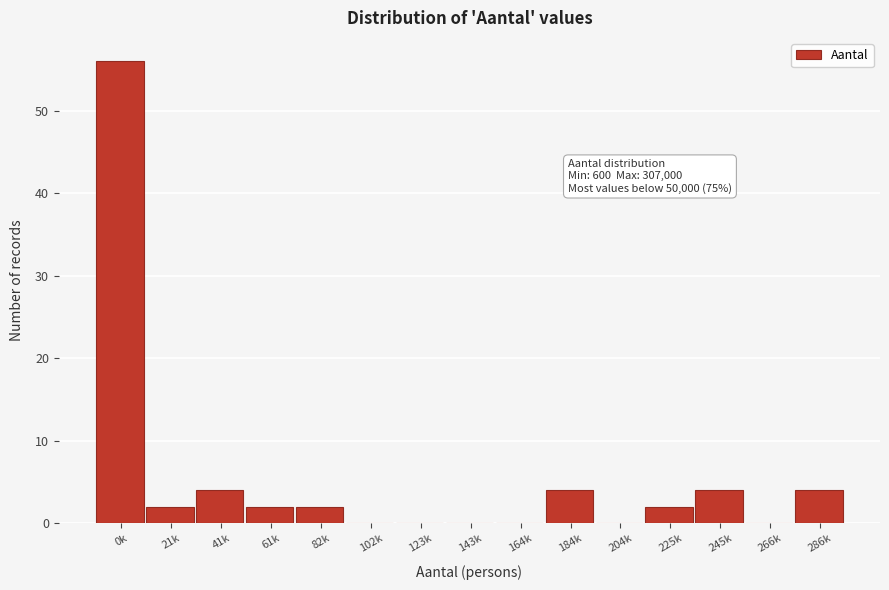

Reading left to right, extract all data points from this chart.

0k=56	21k=2	41k=4	61k=2	82k=2	102k=0	123k=0	143k=0	164k=0	184k=4	204k=0	225k=2	245k=4	266k=0	286k=4